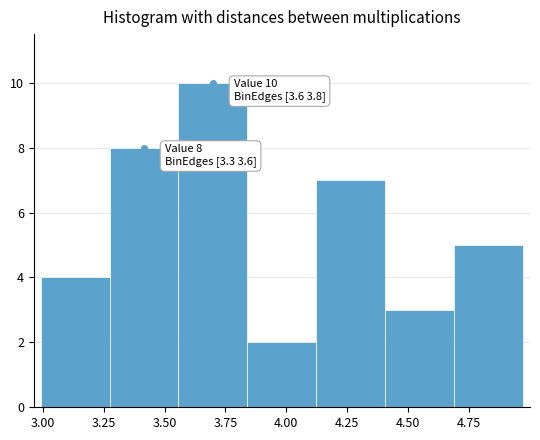

Which range on the x-axis has the tallest bar?

3.55 to 3.85